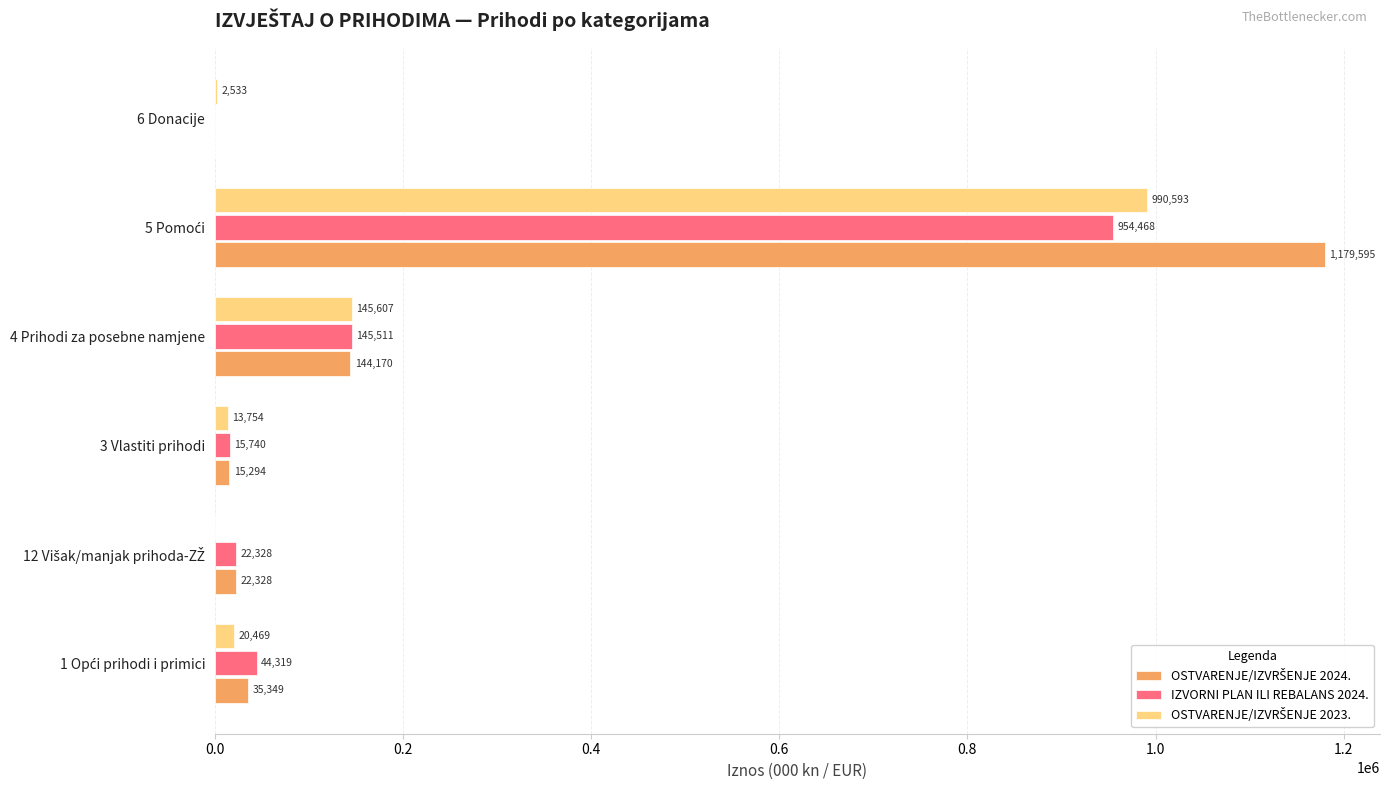

What is the greatest value displayed?

1179595.3